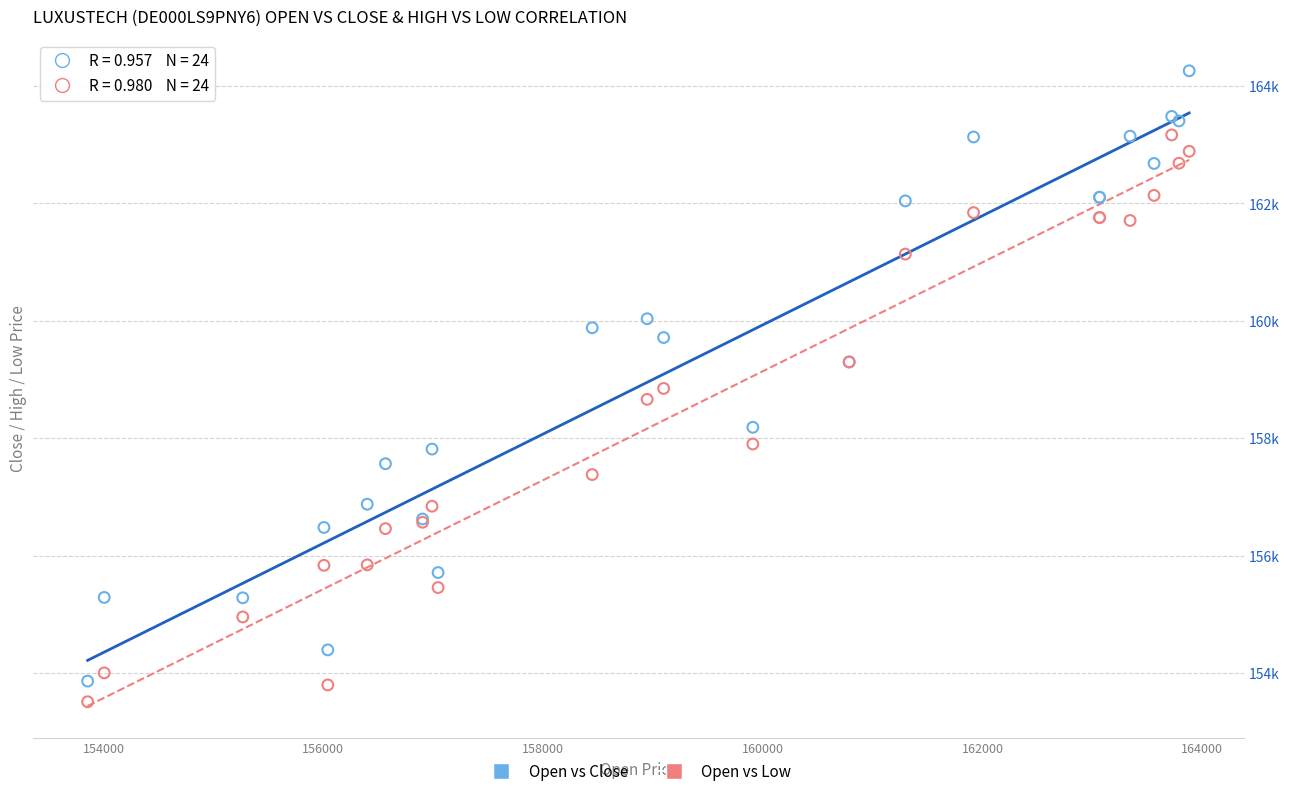

Which series contains the lowest Y value?

Open vs Low